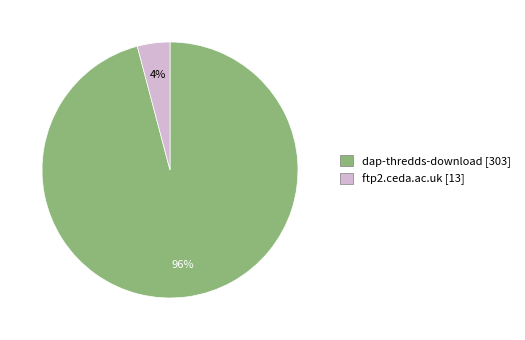

Count the number of slices in the pie.

2